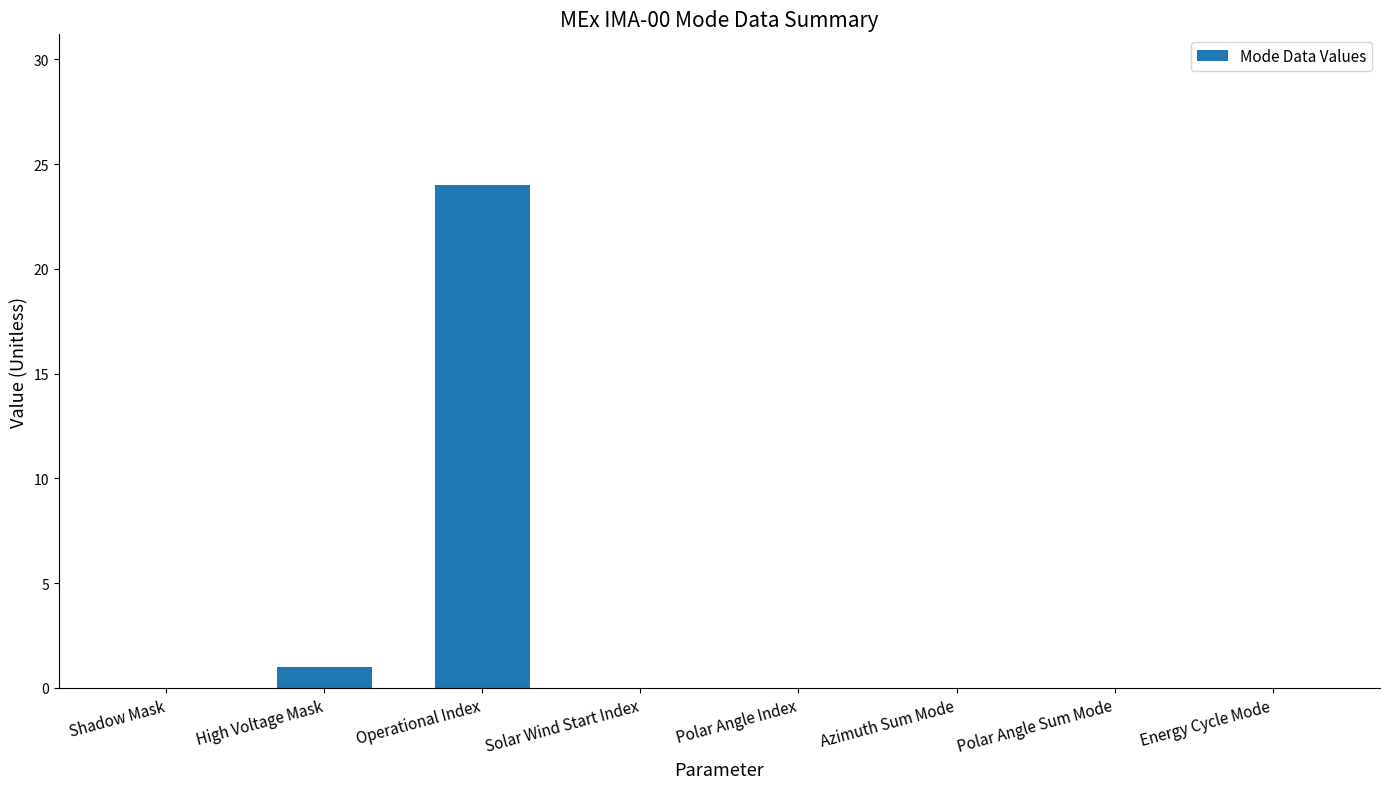

Reading left to right, extract all data points from this chart.

Shadow Mask=0	High Voltage Mask=1	Operational Index=24	Solar Wind Start Index=0	Polar Angle Index=0	Azimuth Sum Mode=0	Polar Angle Sum Mode=0	Energy Cycle Mode=0